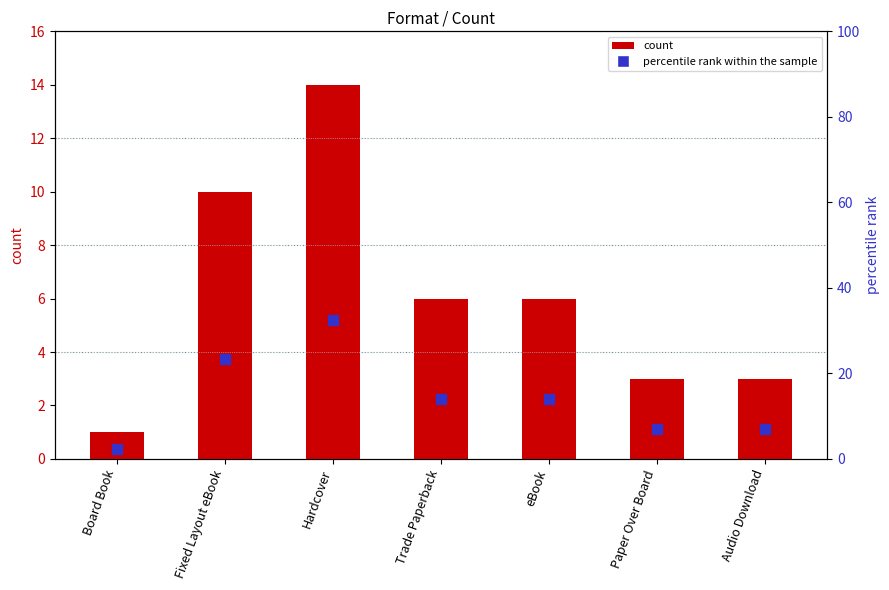

What is the value of the percentile rank within the sample bar at the 7th from the left?

7.0